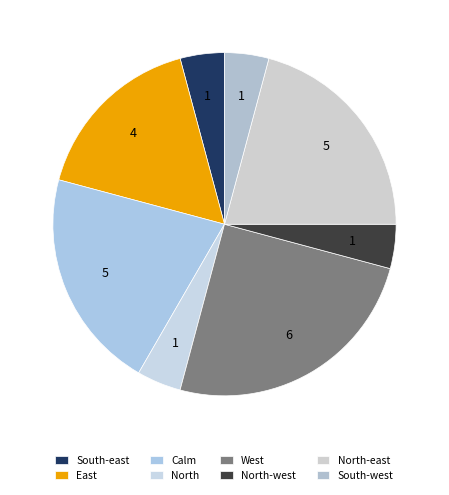

What is the largest slice in the pie chart?

West